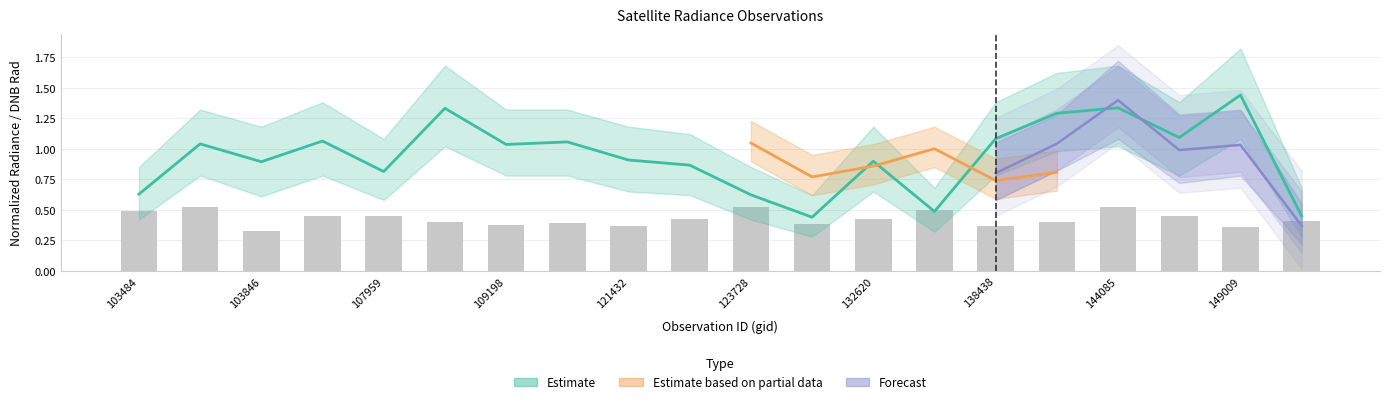

Reading left to right, extract all data points from this chart.

dnbrad: 0.6	1.0	0.9	1.1	0.8	1.3	1.0	1.1	0.9	0.9	0.6	0.4	0.9	0.5	1.1	1.3	1.3	1.1	1.4	0.4
adjust_mult_nadir_norm: 0.5	0.5	0.3	0.5	0.5	0.4	0.4	0.4	0.4	0.4	0.5	0.4	0.4	0.5	0.4	0.4	0.5	0.5	0.4	0.4